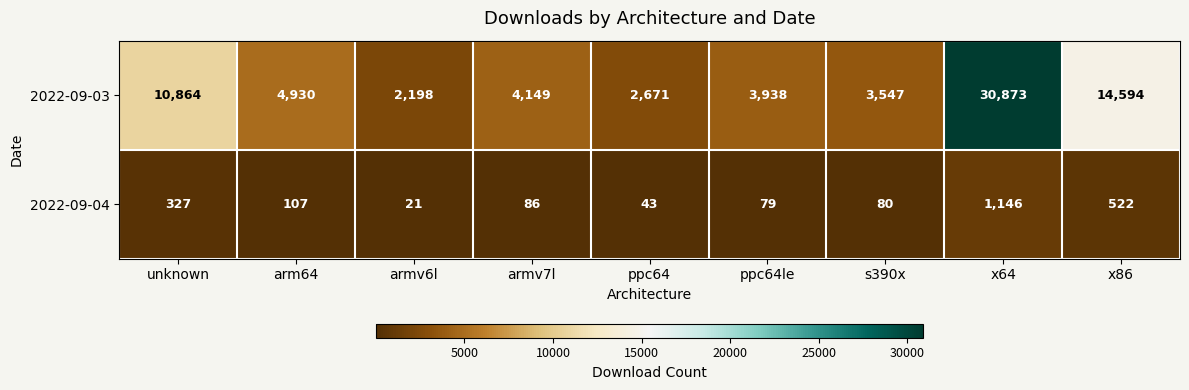

What is the sum of all 2022-09-03 values?

77764